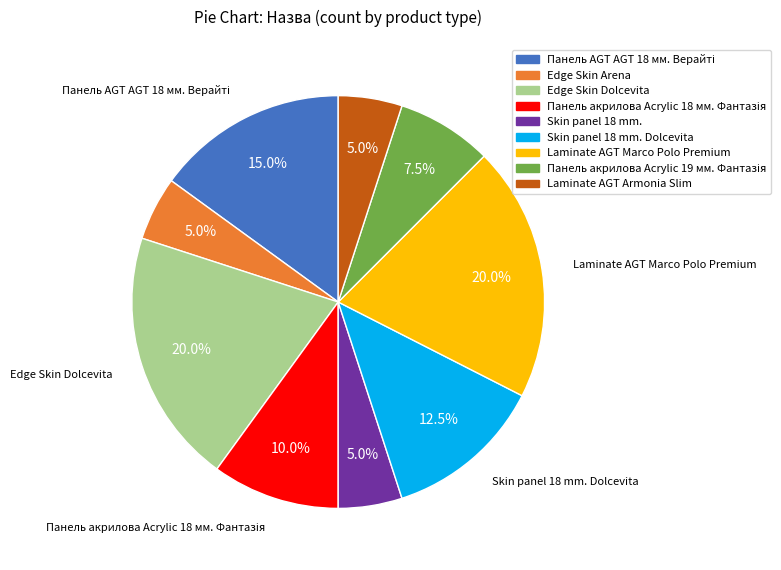

True or false: Skin panel 18 mm. Dolcevita accounts for 26% of the total.

False